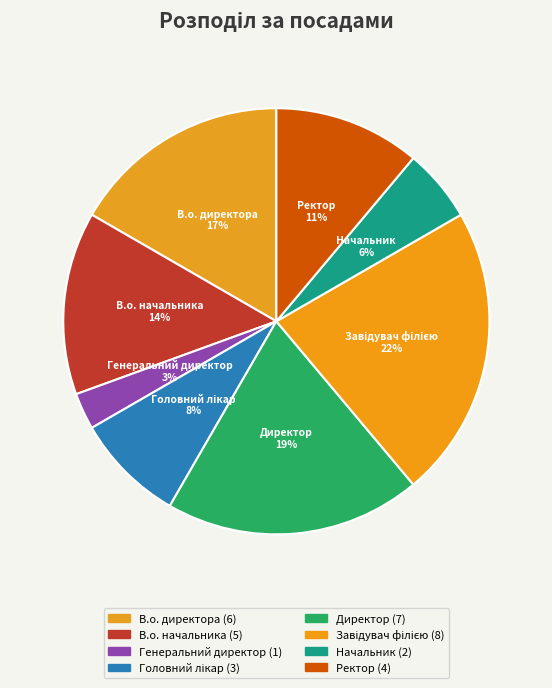

To the nearest percent, what percentage of the pie is Ректор?

11%